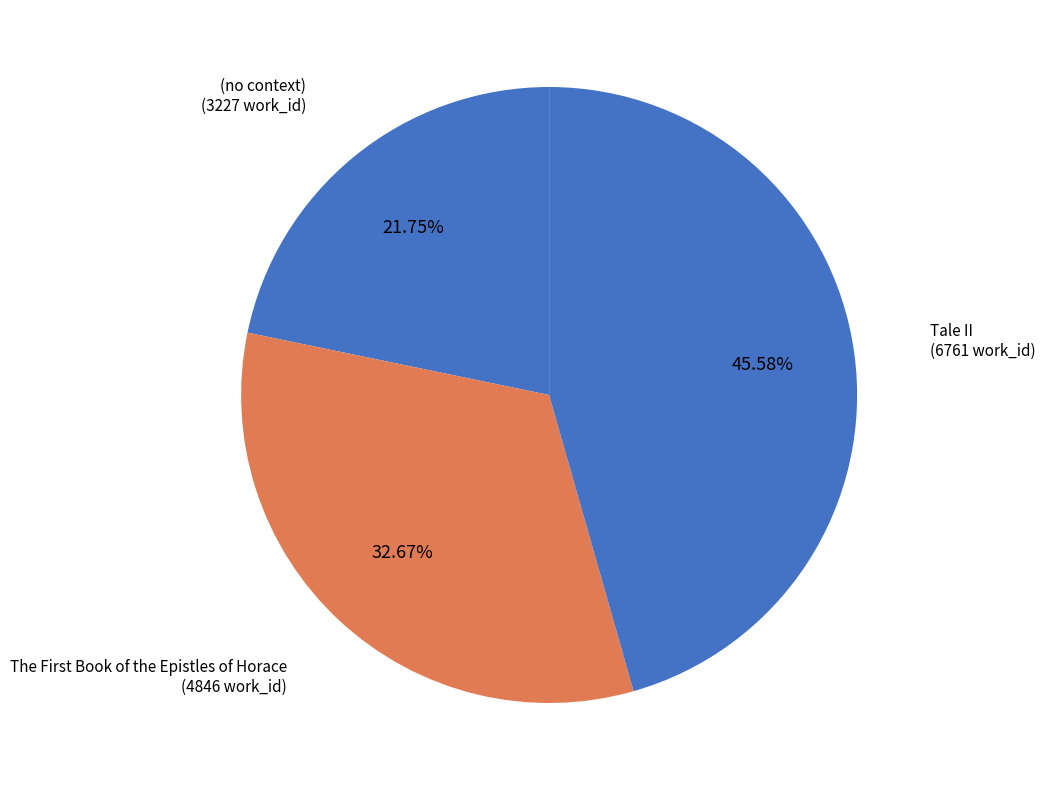

Count the number of slices in the pie.

3